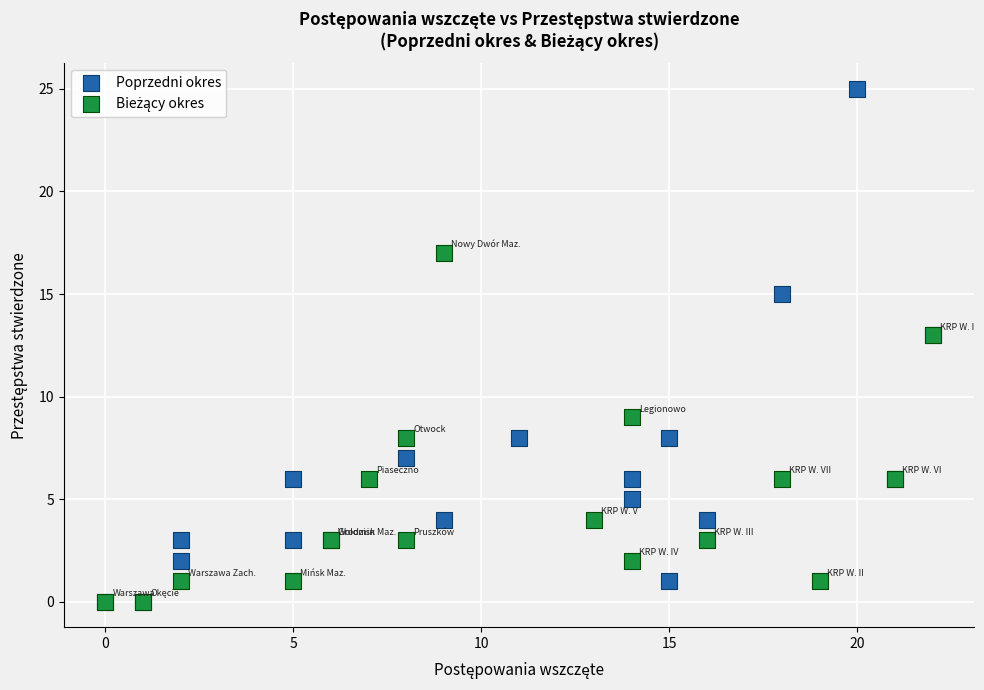

Which series has the widest spread of Y values?

Poprzedni okres